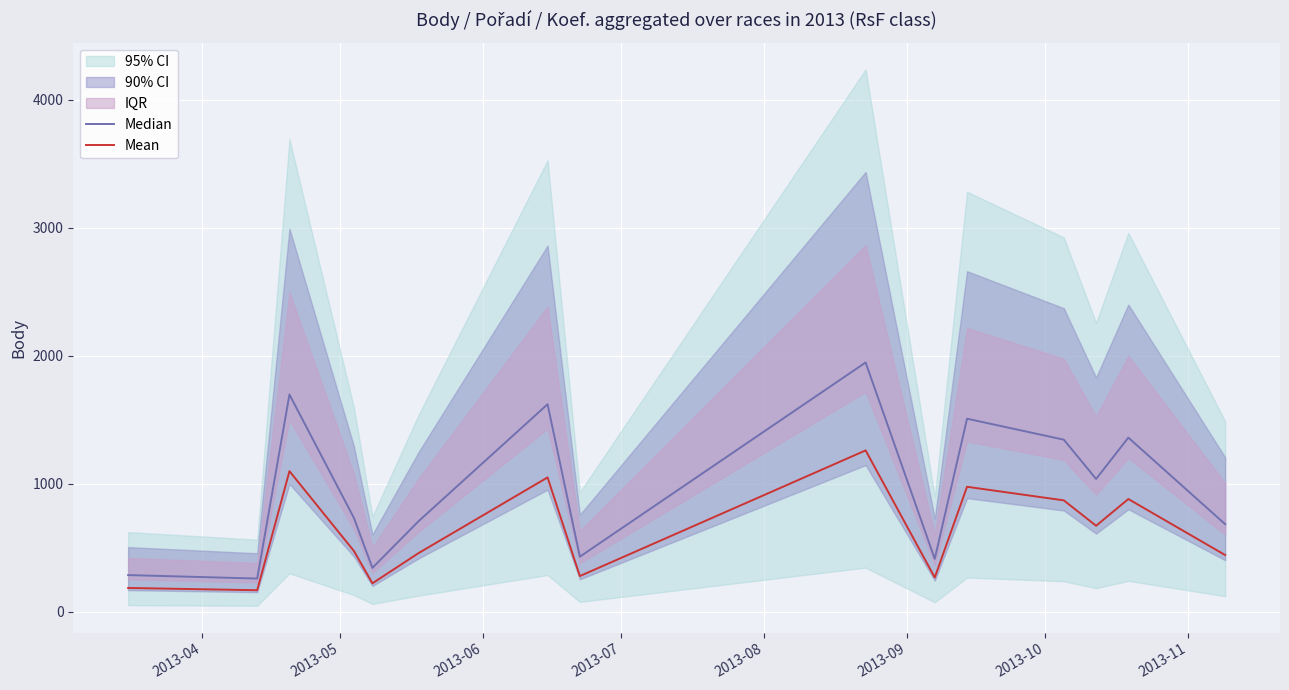

Between 2013-05 and 2013-09, which series saw the biggest shift?

Median